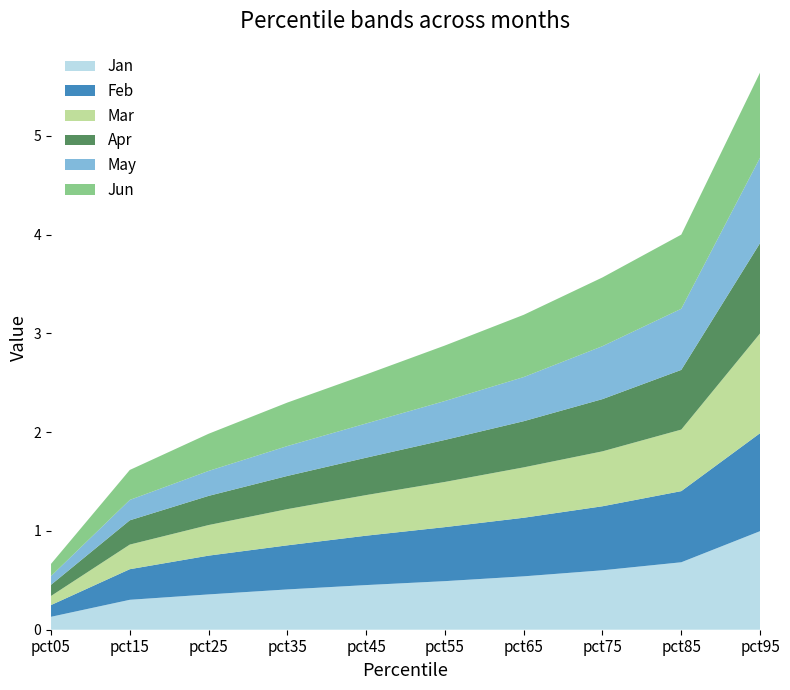

Reading left to right, extract all data points from this chart.

Jan: 0.1	0.3	0.4	0.4	0.5	0.5	0.5	0.6	0.7	1.0
Feb: 0.1	0.3	0.4	0.4	0.5	0.5	0.6	0.6	0.7	1.0
Mar: 0.1	0.2	0.3	0.4	0.4	0.5	0.5	0.6	0.6	1.0
Apr: 0.1	0.2	0.3	0.3	0.4	0.4	0.5	0.5	0.6	0.9
May: 0.1	0.2	0.3	0.3	0.3	0.4	0.4	0.5	0.6	0.9
Jun: 0.1	0.3	0.4	0.4	0.5	0.6	0.6	0.7	0.8	0.9